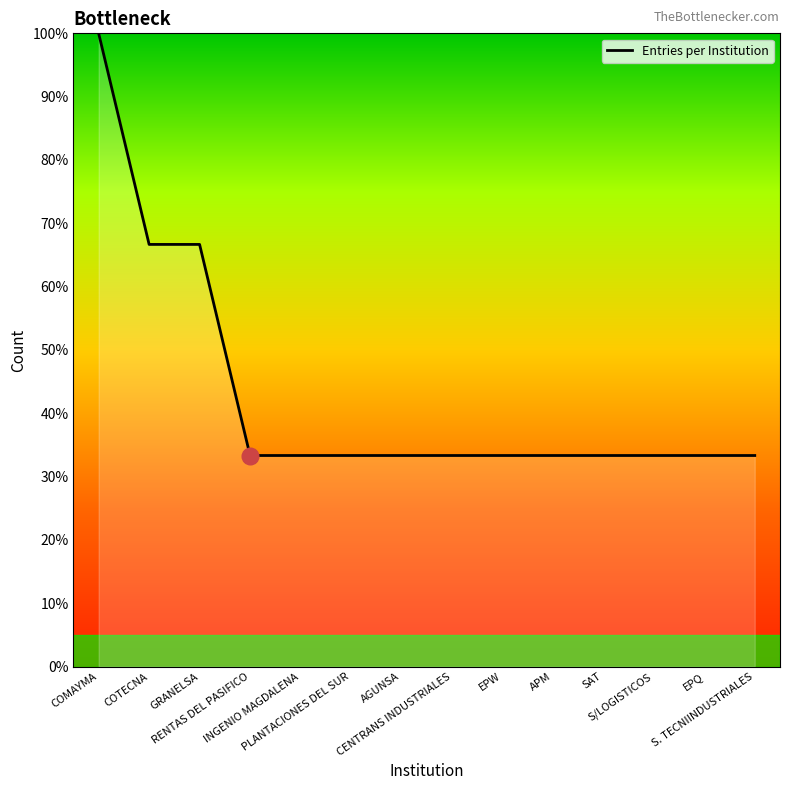

Does the chart display data point markers on the line(s)?

No